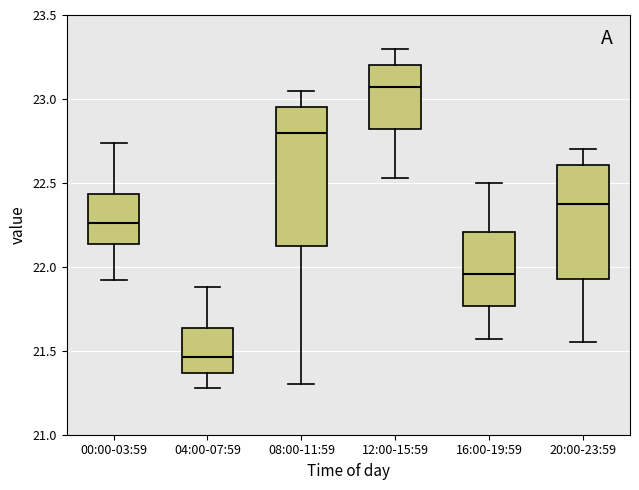

Comparing the boxes themselves (not the whiskers), which one is the tallest?

08:00-11:59